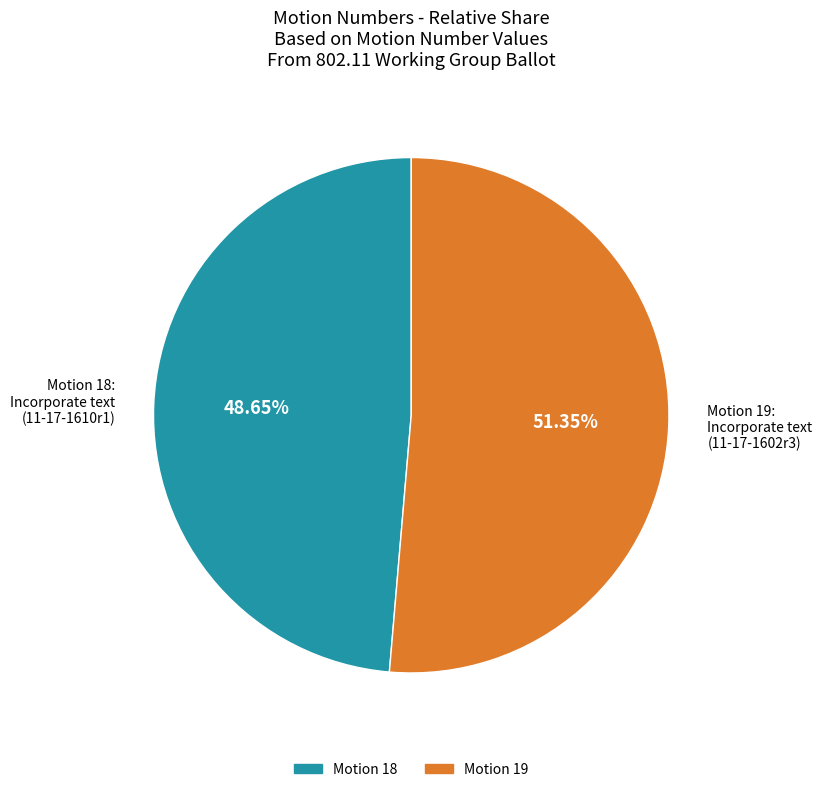

Is there any slice that represents more than half of the pie?

Yes